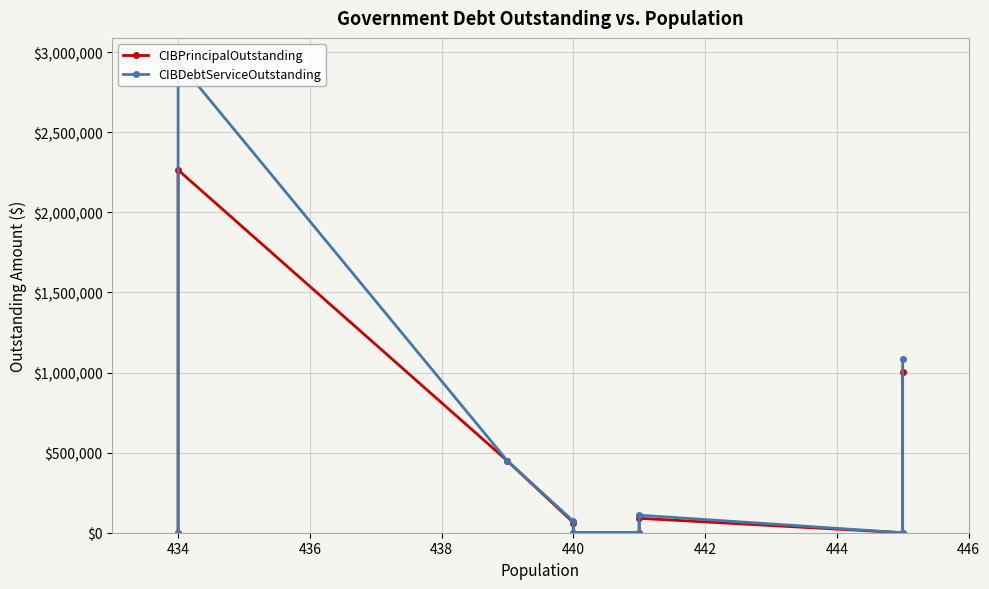

How many interior local valleys does the CIBPrincipalOutstanding series have?

1